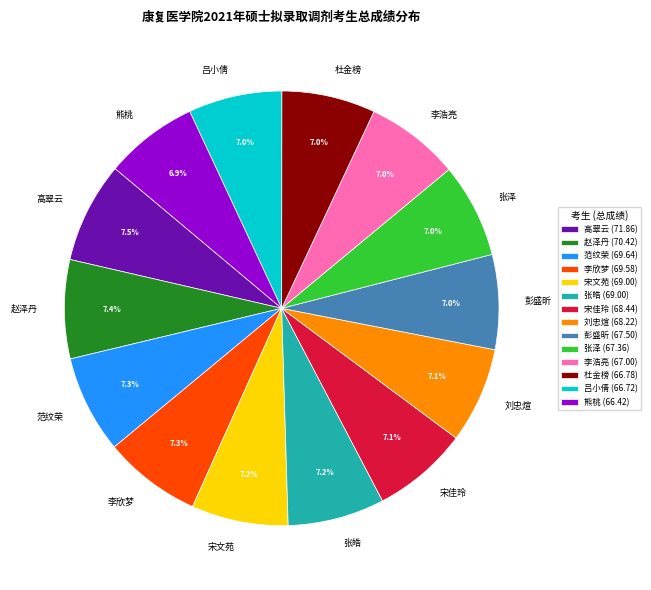

Do 刘忠煊 and 宋文苑 together represent more than half of the pie?

No